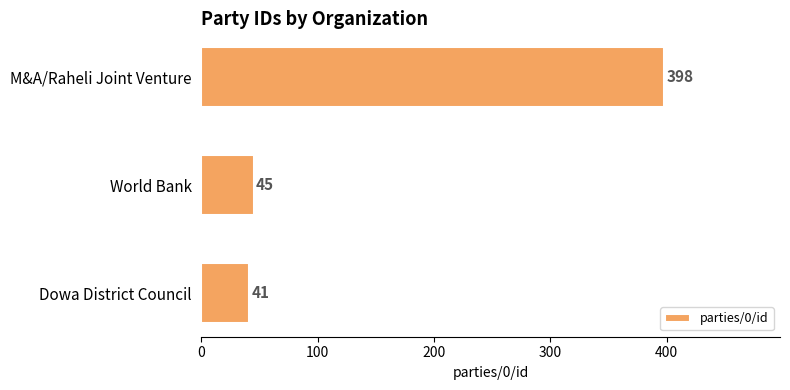

Which has a higher value, Dowa District Council or M&A/Raheli Joint Venture?

M&A/Raheli Joint Venture